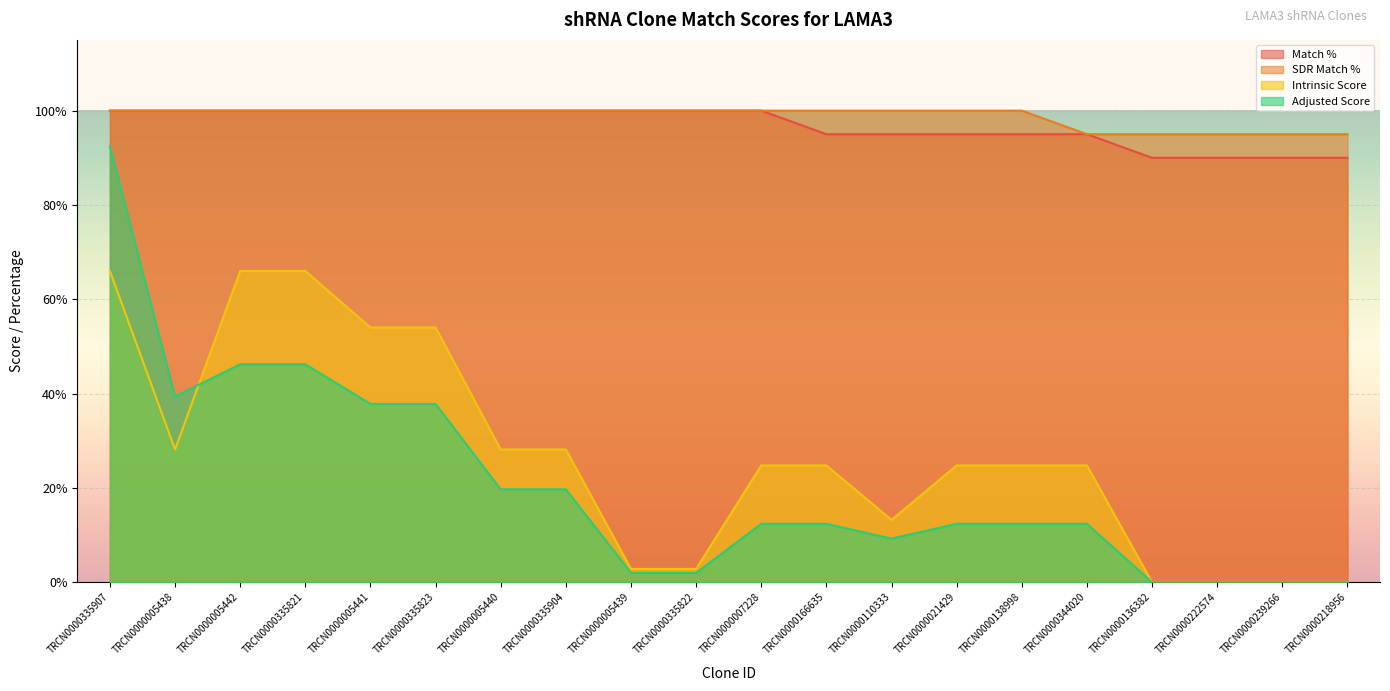

What is the sum of the SDR Match % values at TRCN0000005438 and TRCN0000335823?

200.0